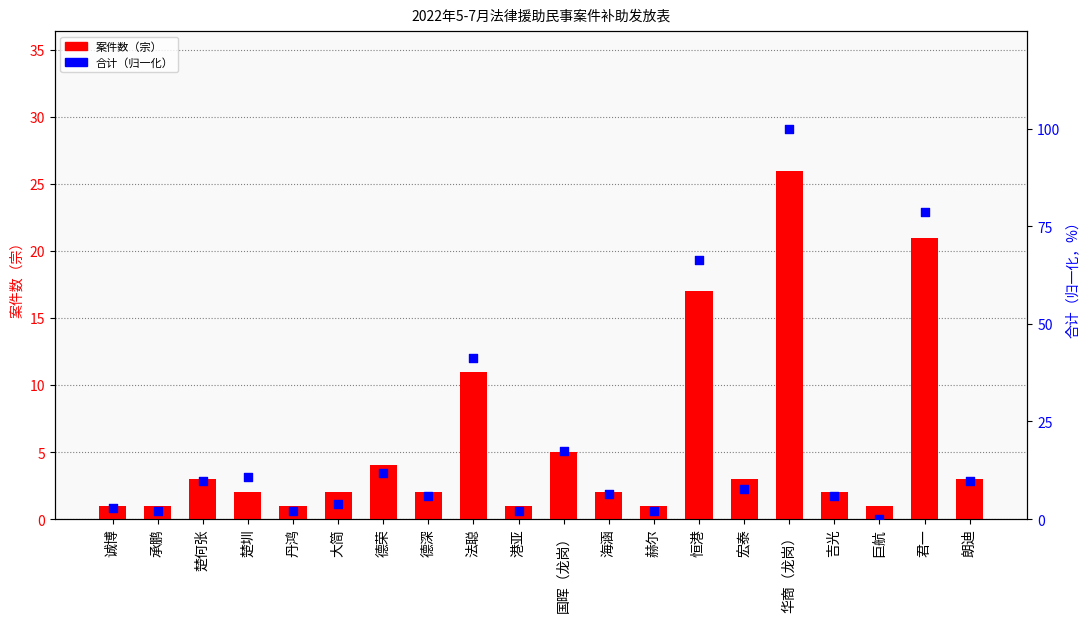

Which series has the largest total across all categories?

合计（归一化）